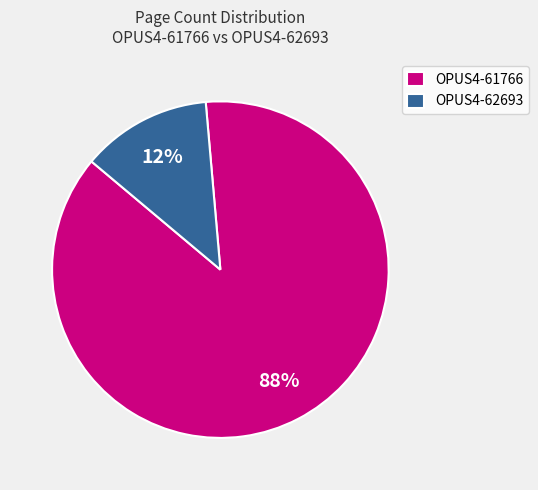

Which slice is the largest?

OPUS4-61766